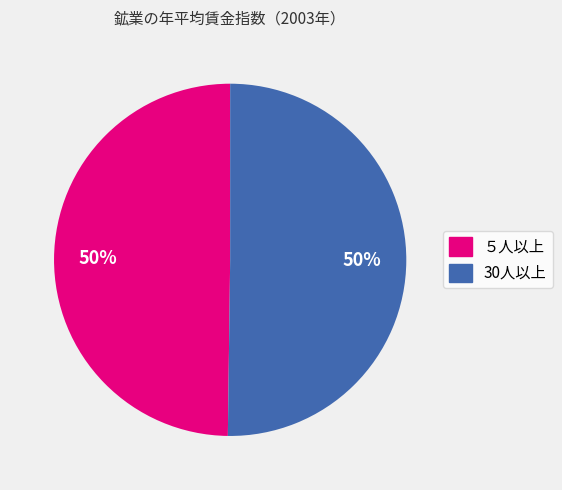

Approximately how many times larger is the value at 30人以上 compared to ５人以上?

1.0